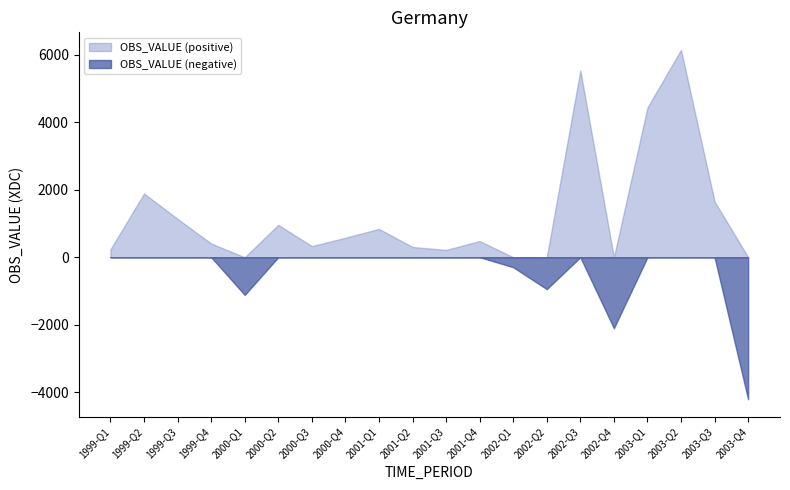

List the labels in order of value, largest first.

2003-Q2, 2002-Q3, 2003-Q1, 1999-Q2, 2003-Q3, 1999-Q3, 2000-Q2, 2001-Q1, 2000-Q4, 2001-Q4, 1999-Q4, 2000-Q3, 2001-Q2, 1999-Q1, 2001-Q3, 2002-Q1, 2002-Q2, 2000-Q1, 2002-Q4, 2003-Q4